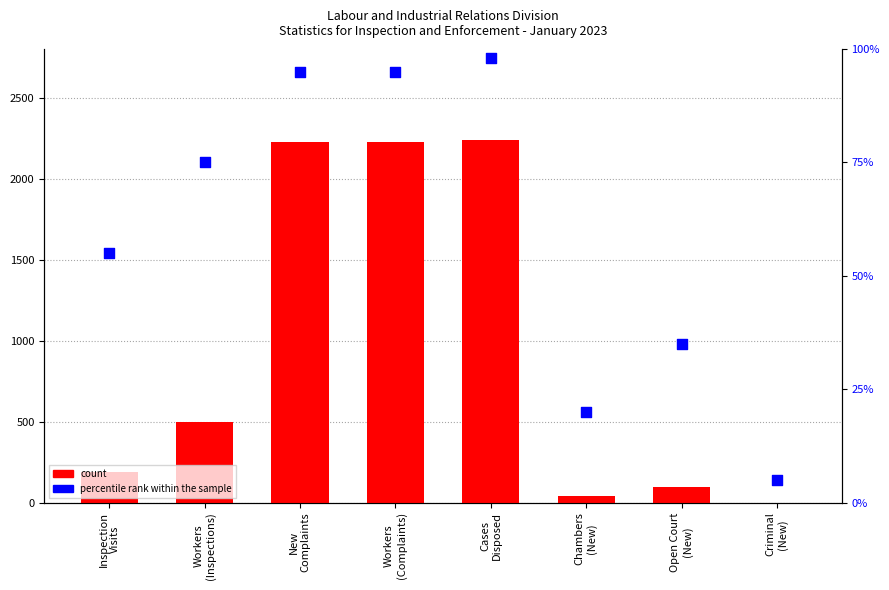

Is the value of count at Open Court
(New) greater than the value of percentile rank within the sample at Workers
(Inspections)?

Yes